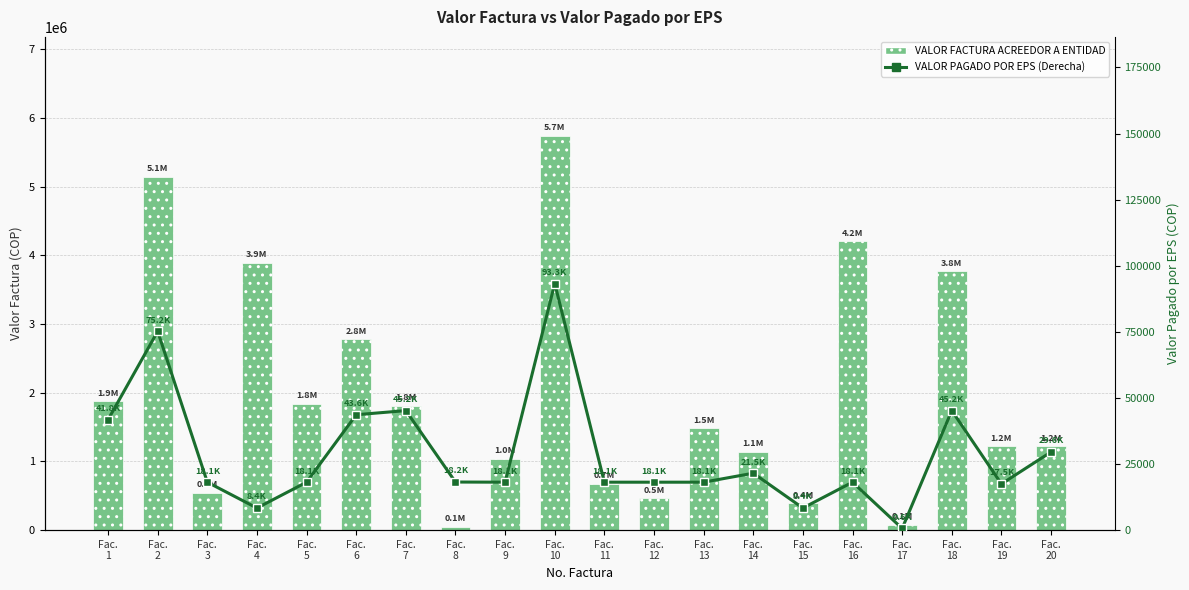

How many data points in VALOR FACTURA ACREEDOR A ENTIDAD are above 1480917?

9